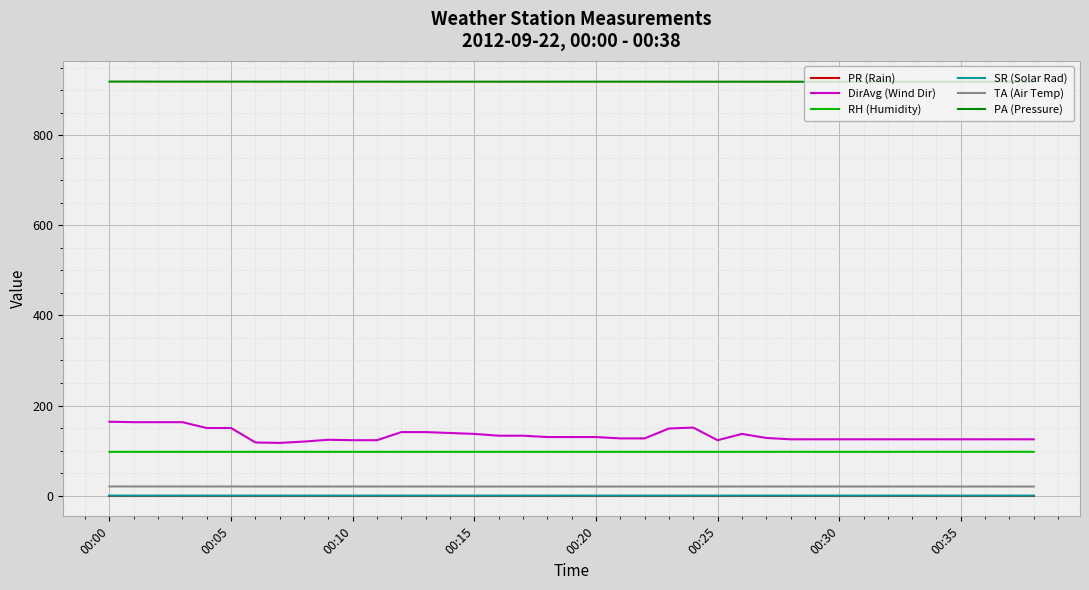

True or false: PR (Rain) and DirAvg (Wind Dir) cross at least once.

False